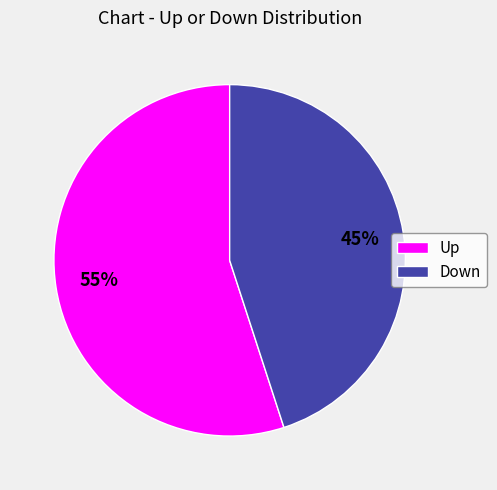

Which category has the smallest portion of the pie?

Down